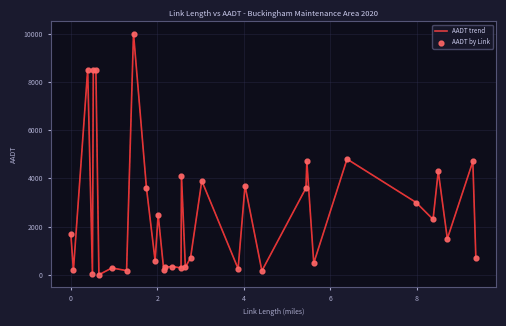

What is the difference between the maximum and minimum values?

9991